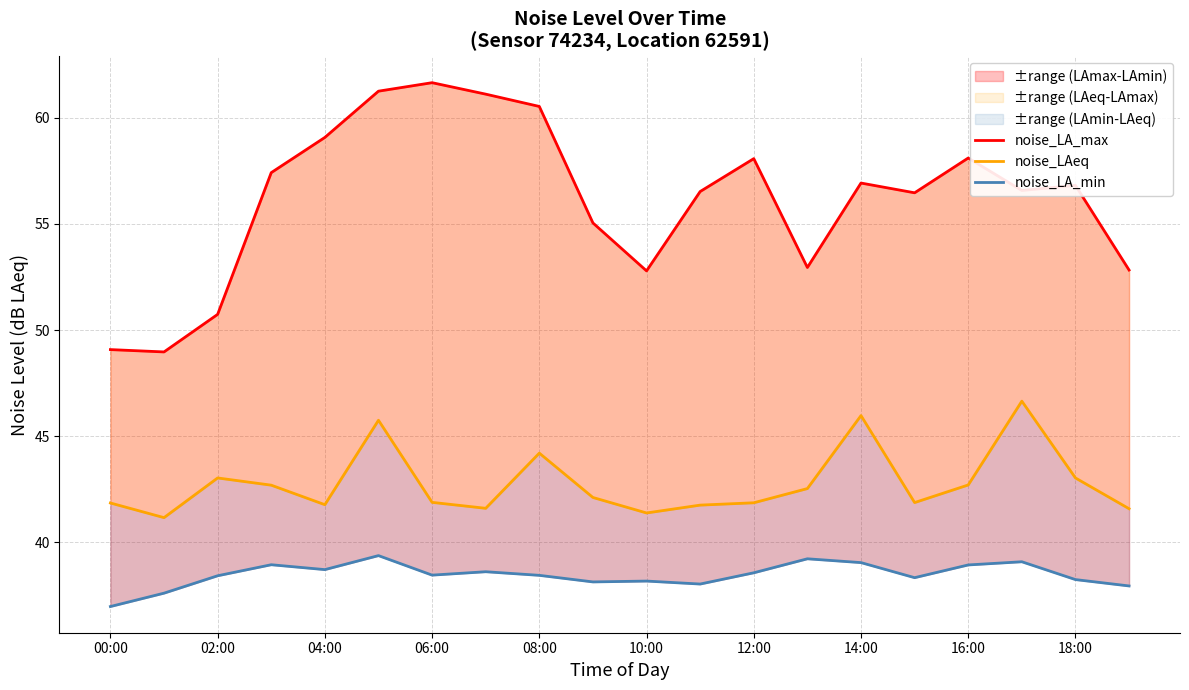

Rank the series by their maximum value, from highest to lowest.

noise_LA_max, noise_LAeq, noise_LA_min